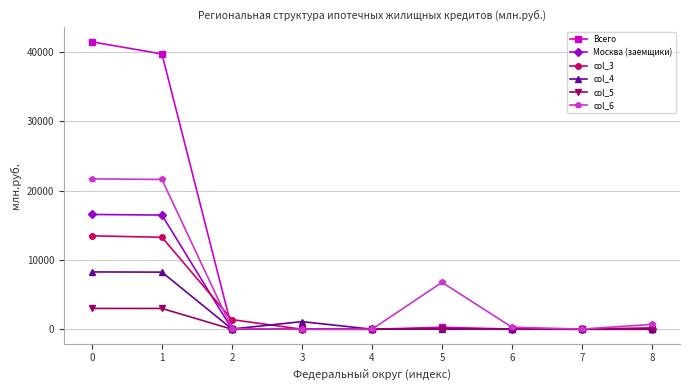

Between 2 and 6, which series saw the biggest shift?

col_3